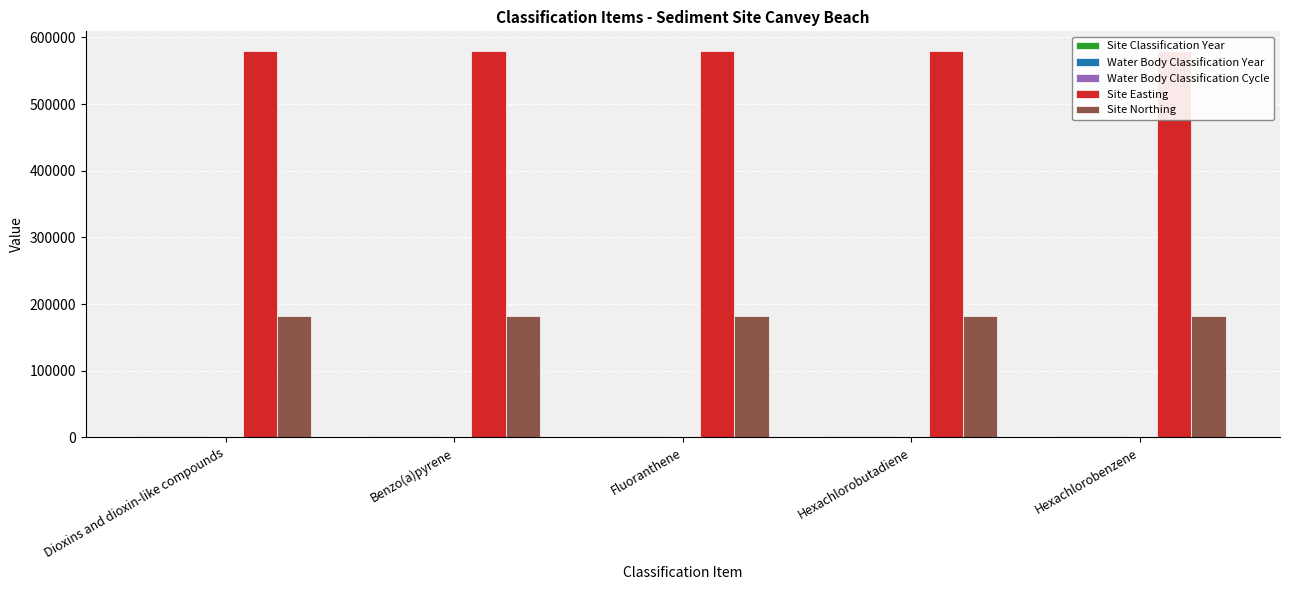

What is the sum of the Site Classification Year values at Hexachlorobutadiene and Fluoranthene?

4035